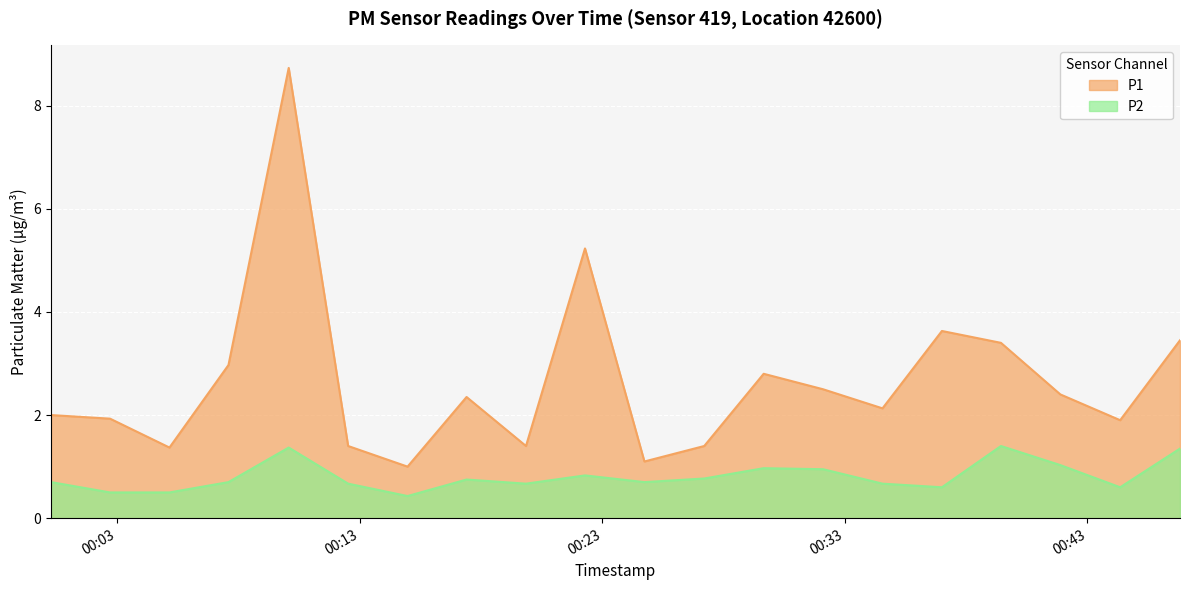

Reading left to right, transcribe all the data shown in this chart.

P1: 2.0	1.9	1.4	3.0	8.7	1.4	1.0	2.4	1.4	5.2	1.1	1.4	2.8	2.5	2.1	3.6	3.4	2.4	1.9	3.5
P2: 0.7	0.5	0.5	0.7	1.4	0.7	0.4	0.8	0.7	0.8	0.7	0.8	1.0	0.9	0.7	0.6	1.4	1.0	0.6	1.4